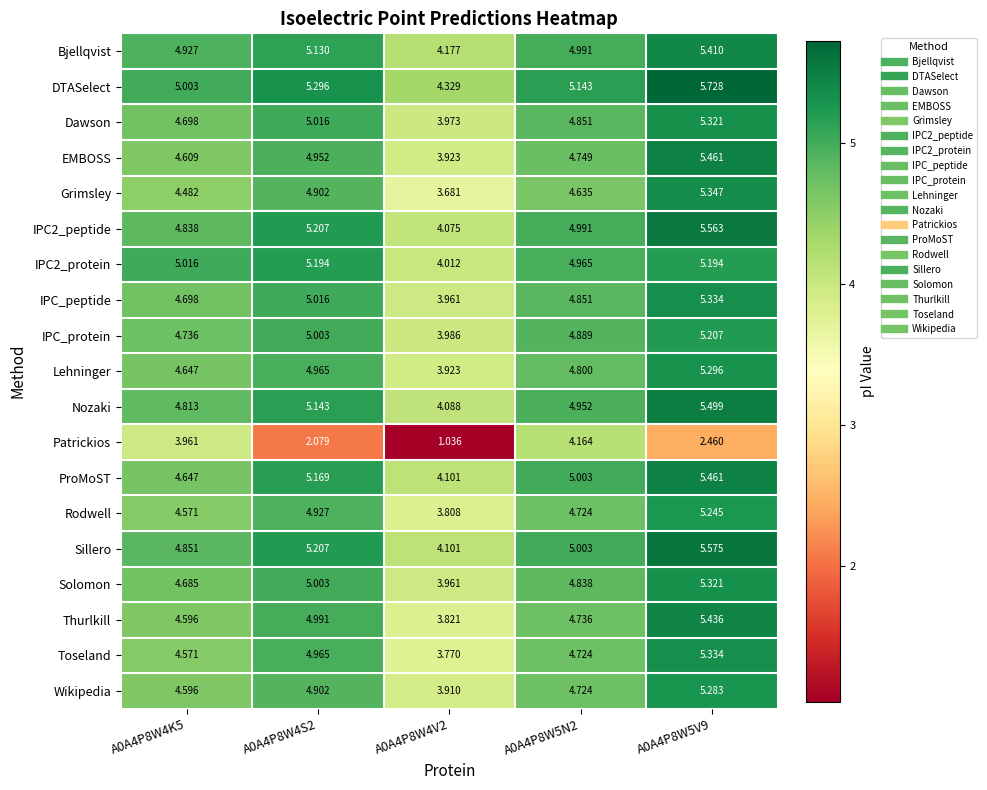

What is the total value across all series at A0A4P8W5V9?

99.5